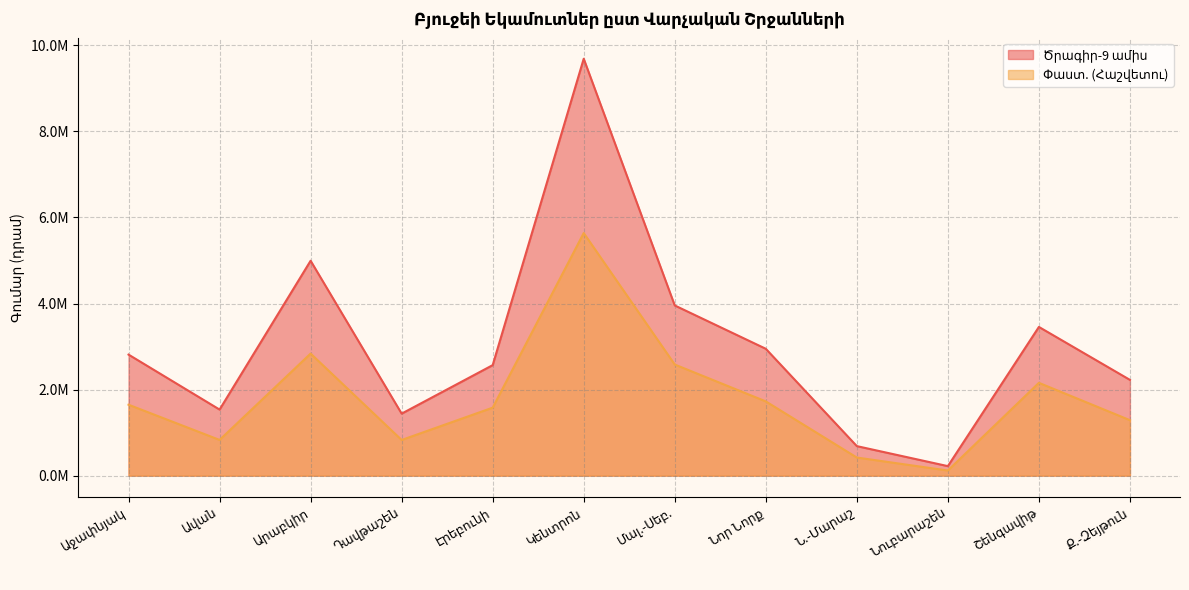

How many lines are shown in the chart?

2